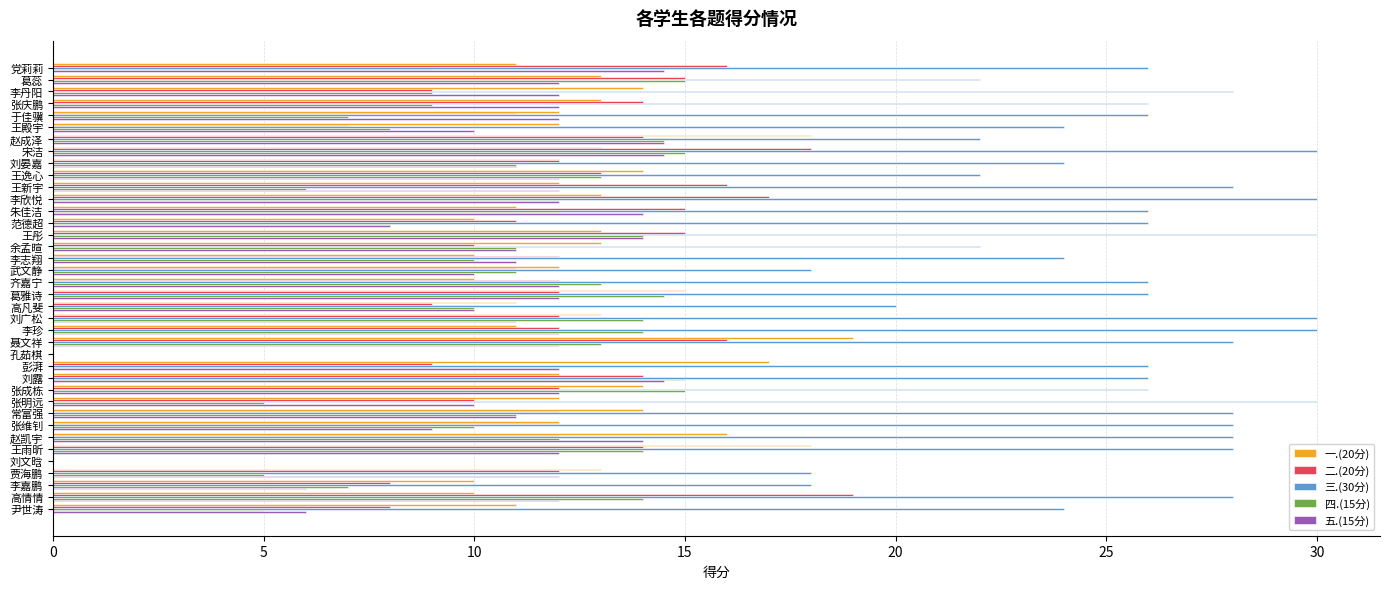

Which series has the largest total across all categories?

三.(30分)